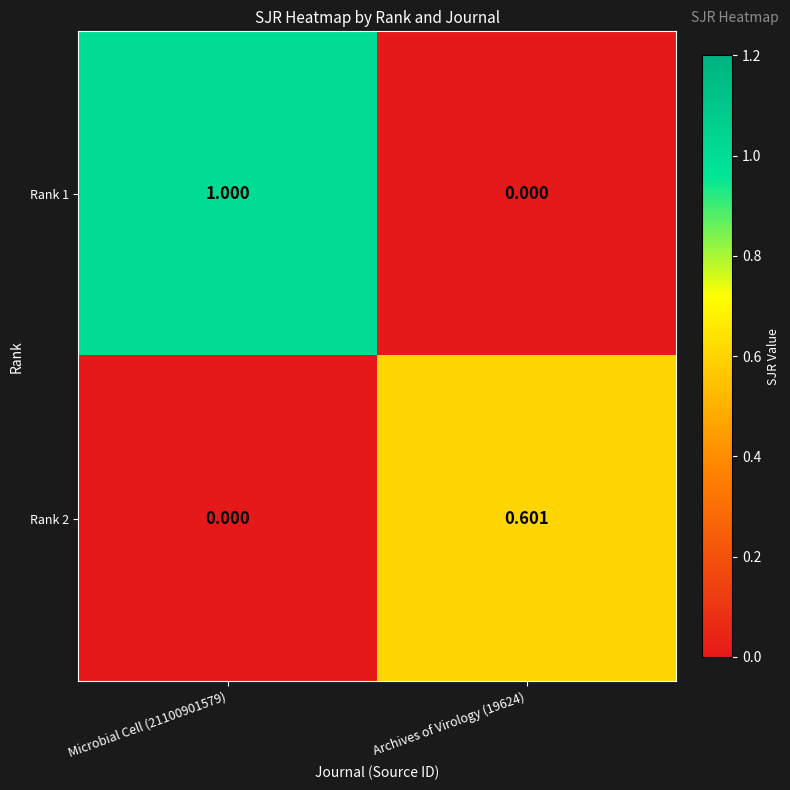

Which series has the largest range (max minus min)?

Rank 1